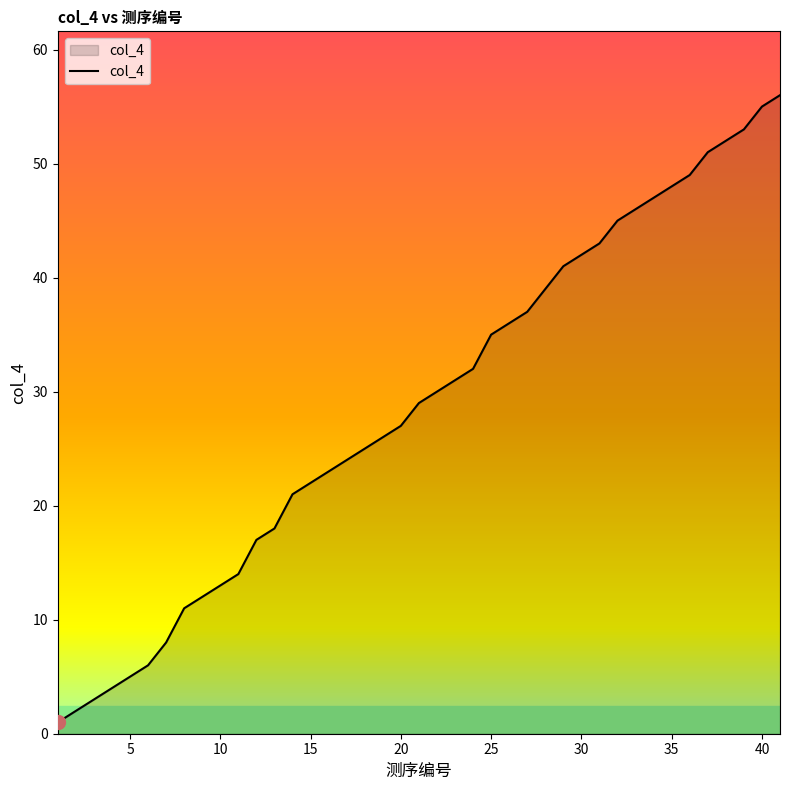

What is the difference between the maximum and minimum values?

55